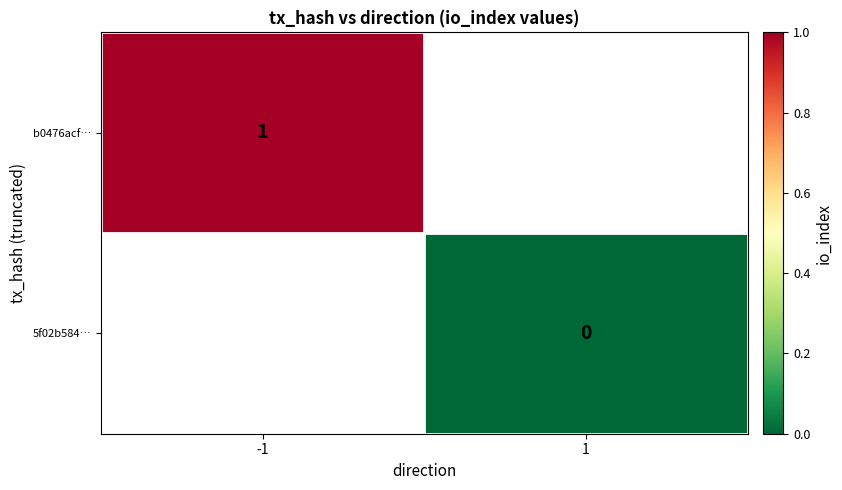

Count the number of data series in this chart.

2